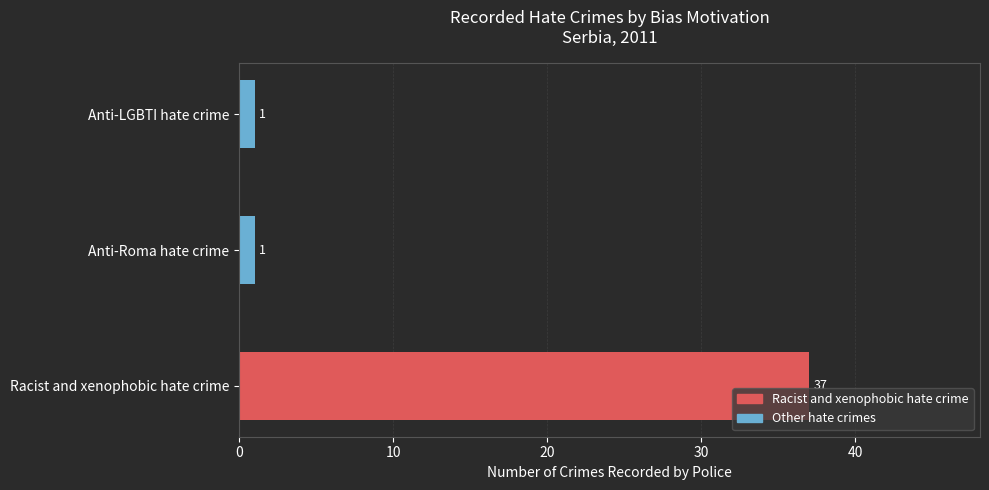

True or false: the data shows 1 at Anti-Roma hate crime.

True